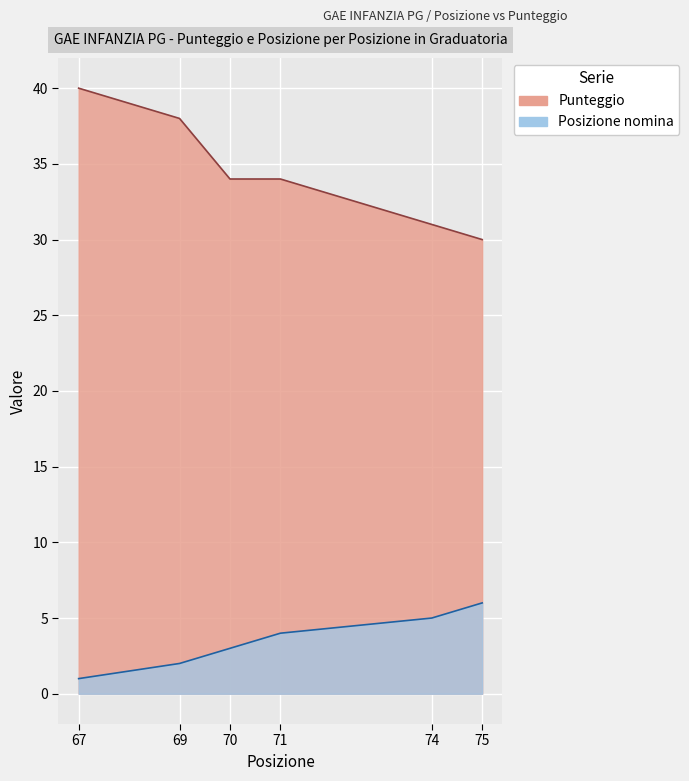

Rank the series by their maximum value, from highest to lowest.

Punteggio, Posizione nomina